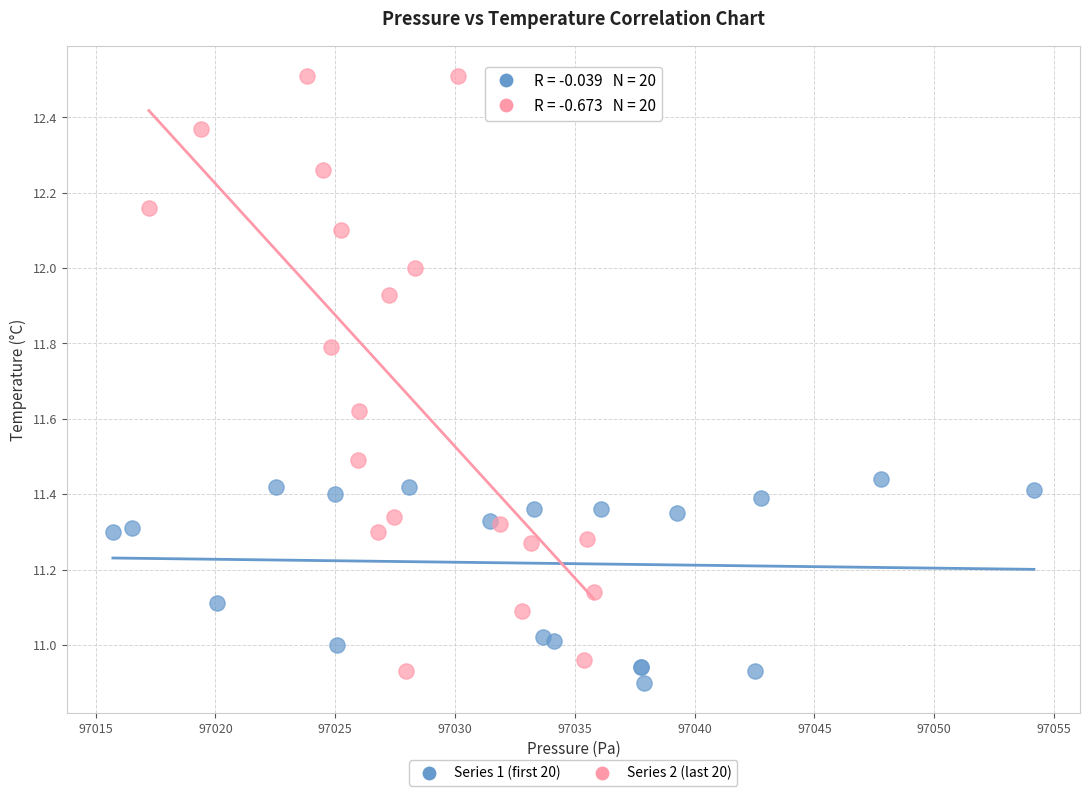

Which series has the largest Y range (max minus min)?

Series 2 (last 20)